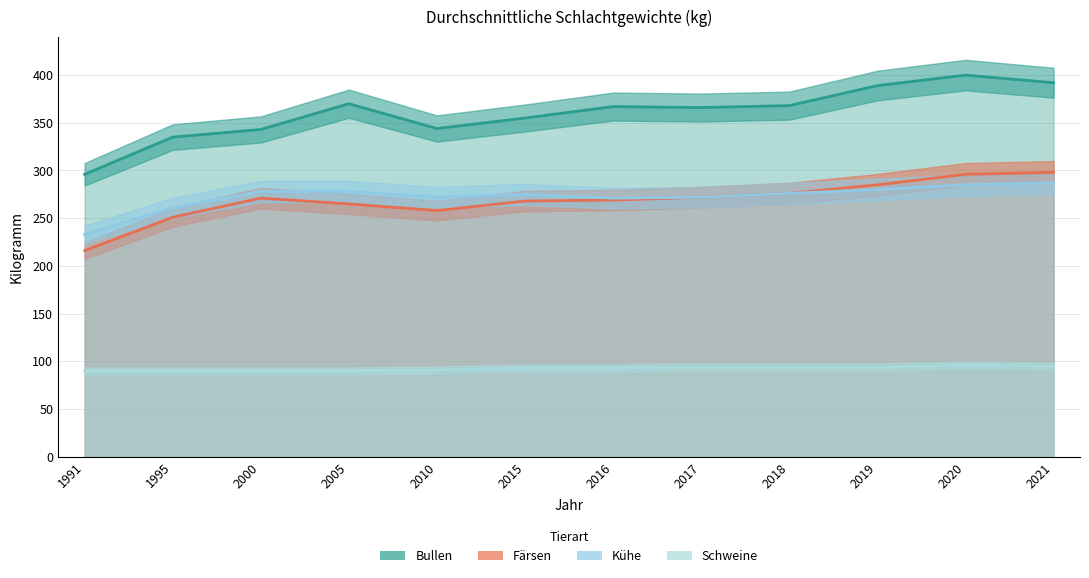

What is the difference between the maximum and minimum values in the Kühe series?

54